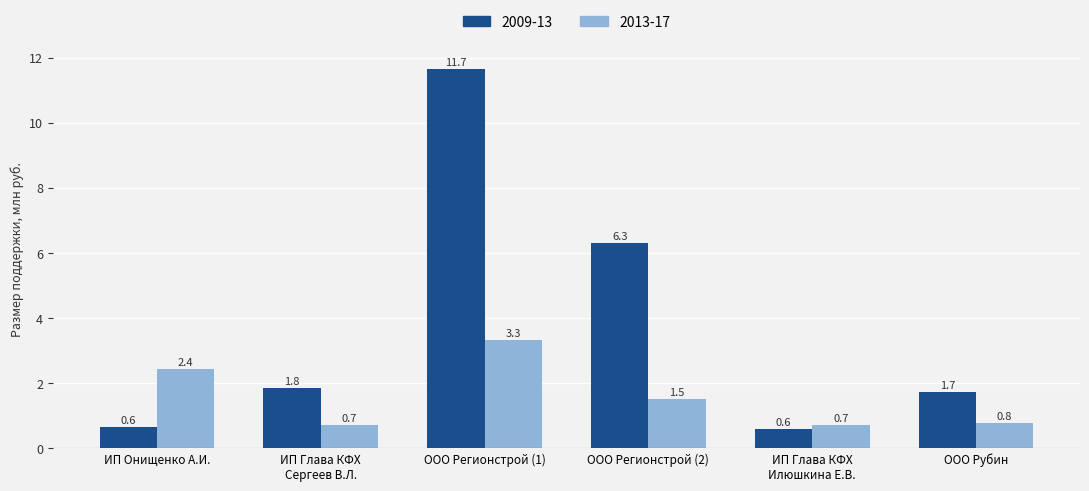

List the series in order of their peak value, highest first.

2009-13, 2013-17